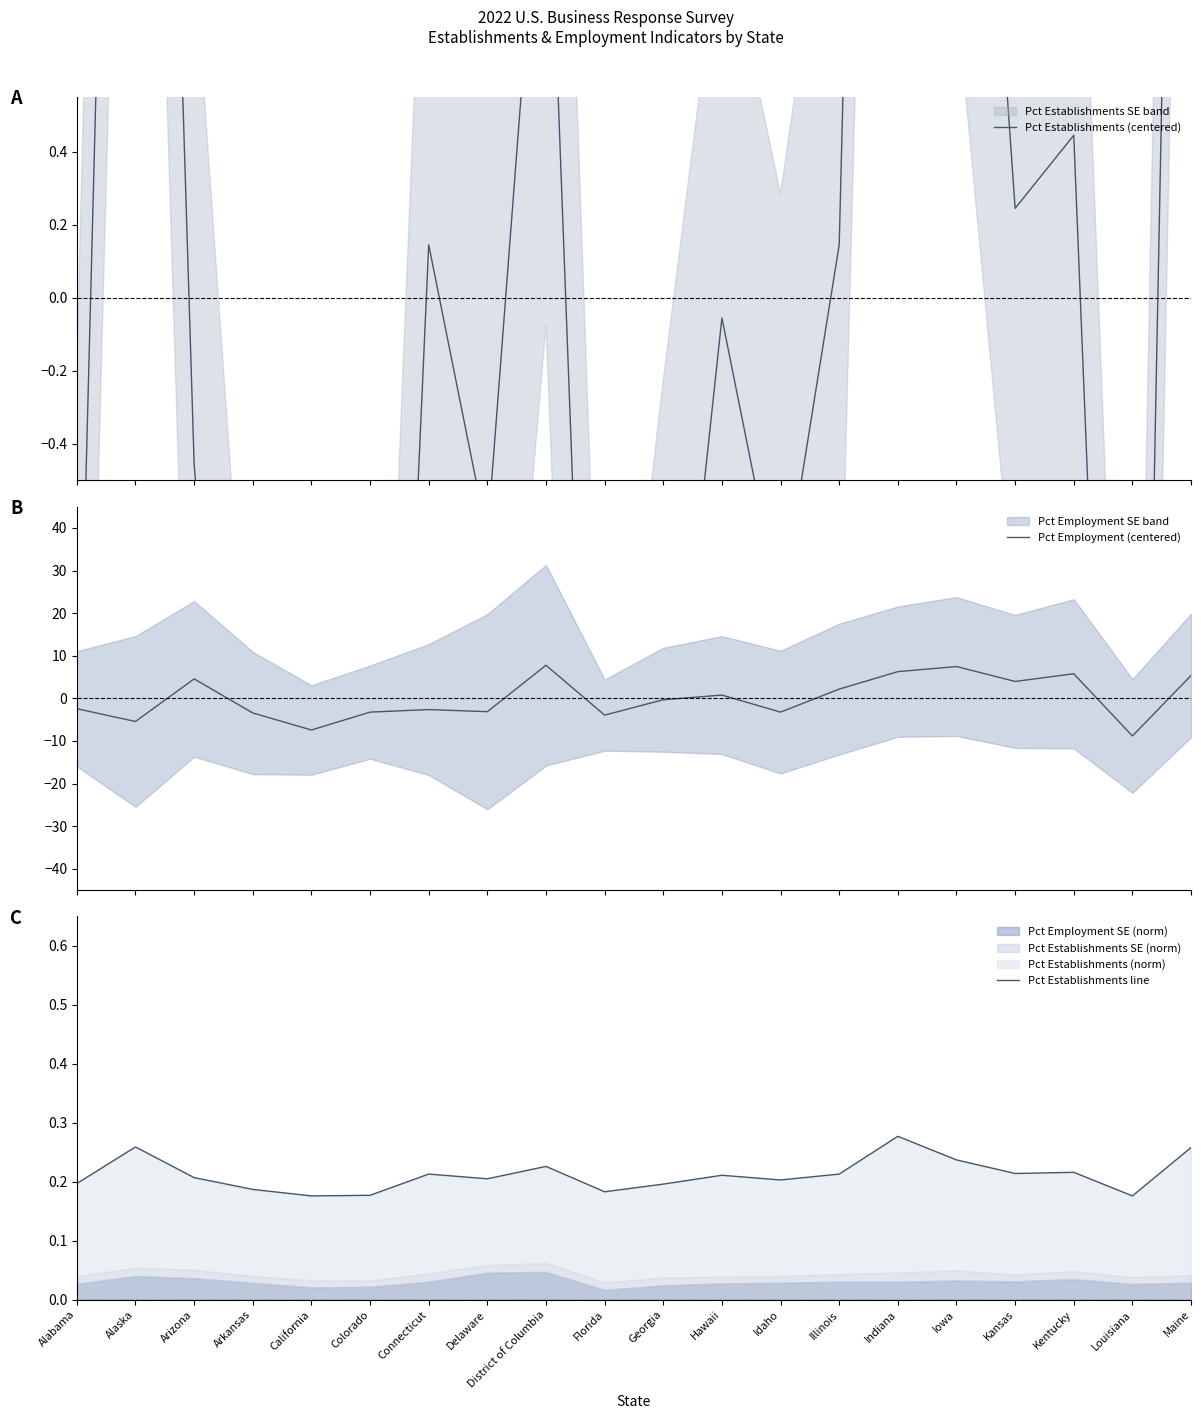

At District of Columbia, list the series in order from largest to smallest.

Pct Employment (centered), Pct Establishments (centered), Pct Establishments line